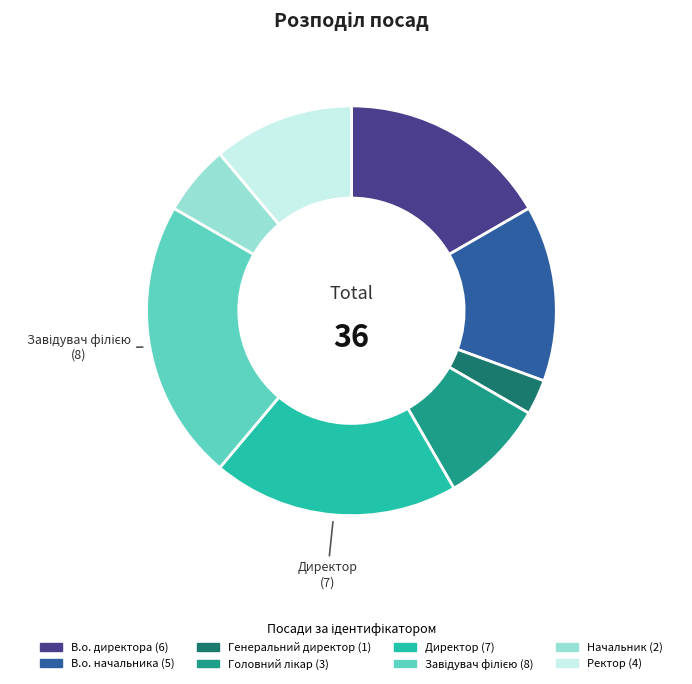

Is there any slice that represents more than half of the pie?

No